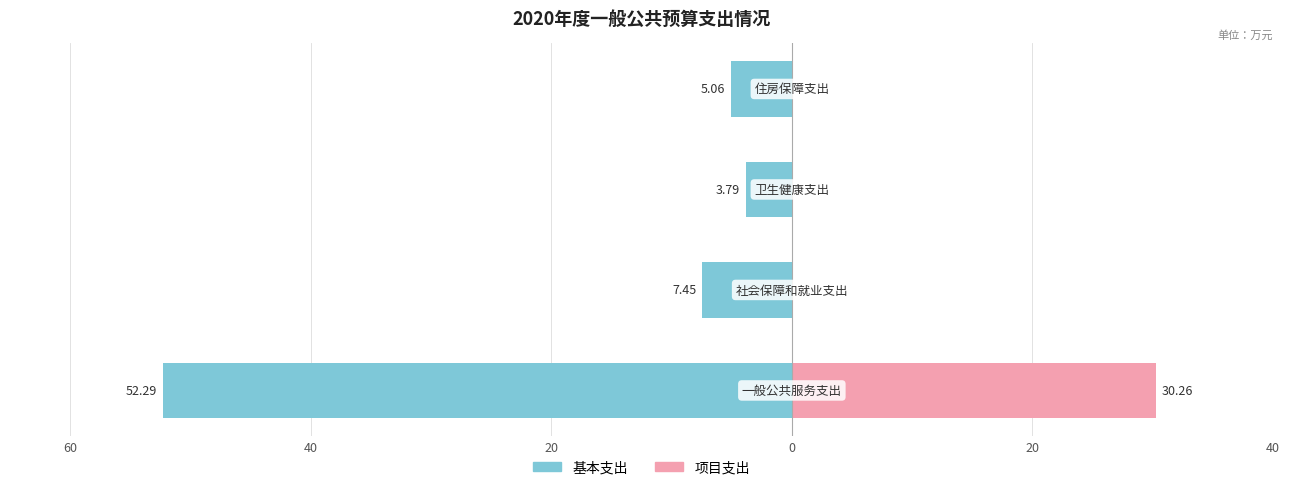

How many groups of bars are there?

4